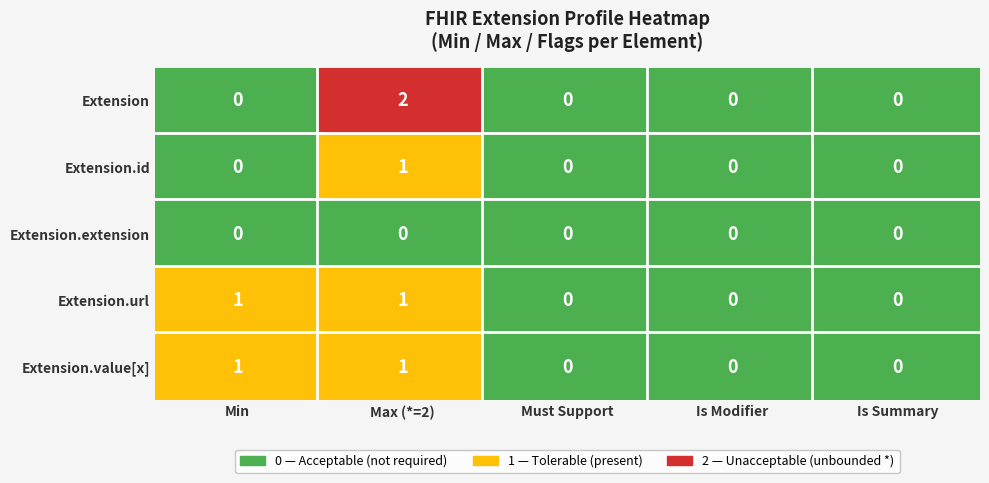

Is it true that Extension equals -1 at 1?

False